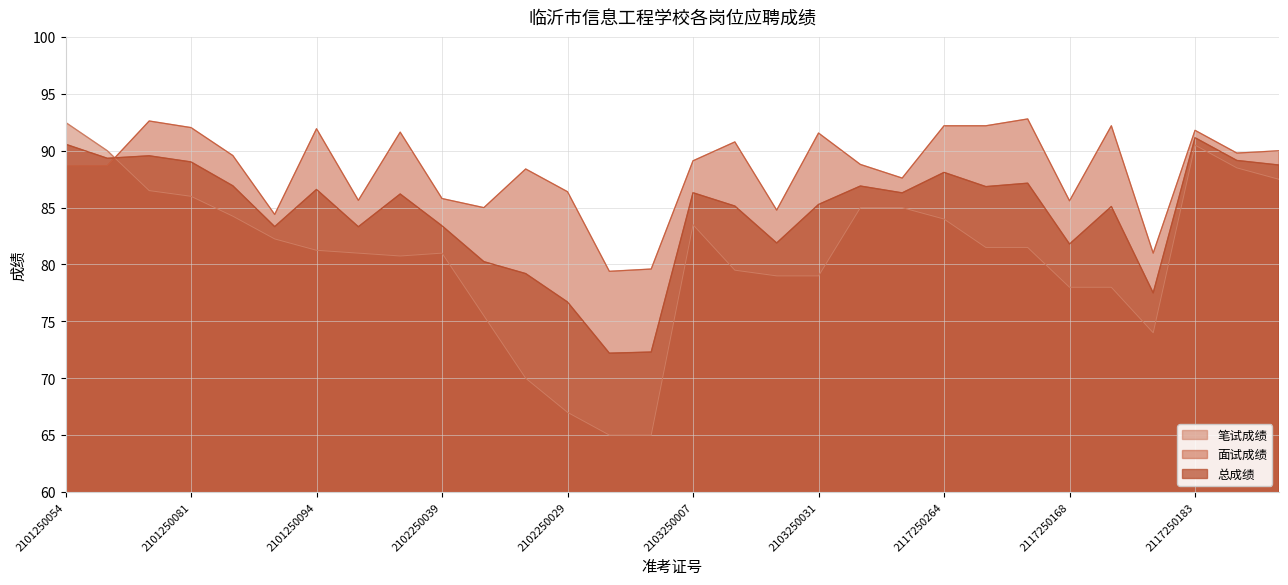

Between 2102250039 and 2103250031, which series saw the biggest shift?

面试成绩